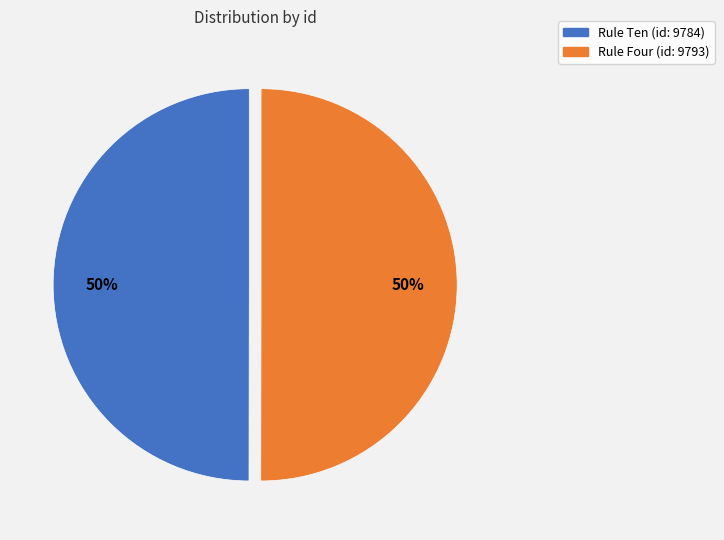

To the nearest percent, what is the average slice percentage?

50%